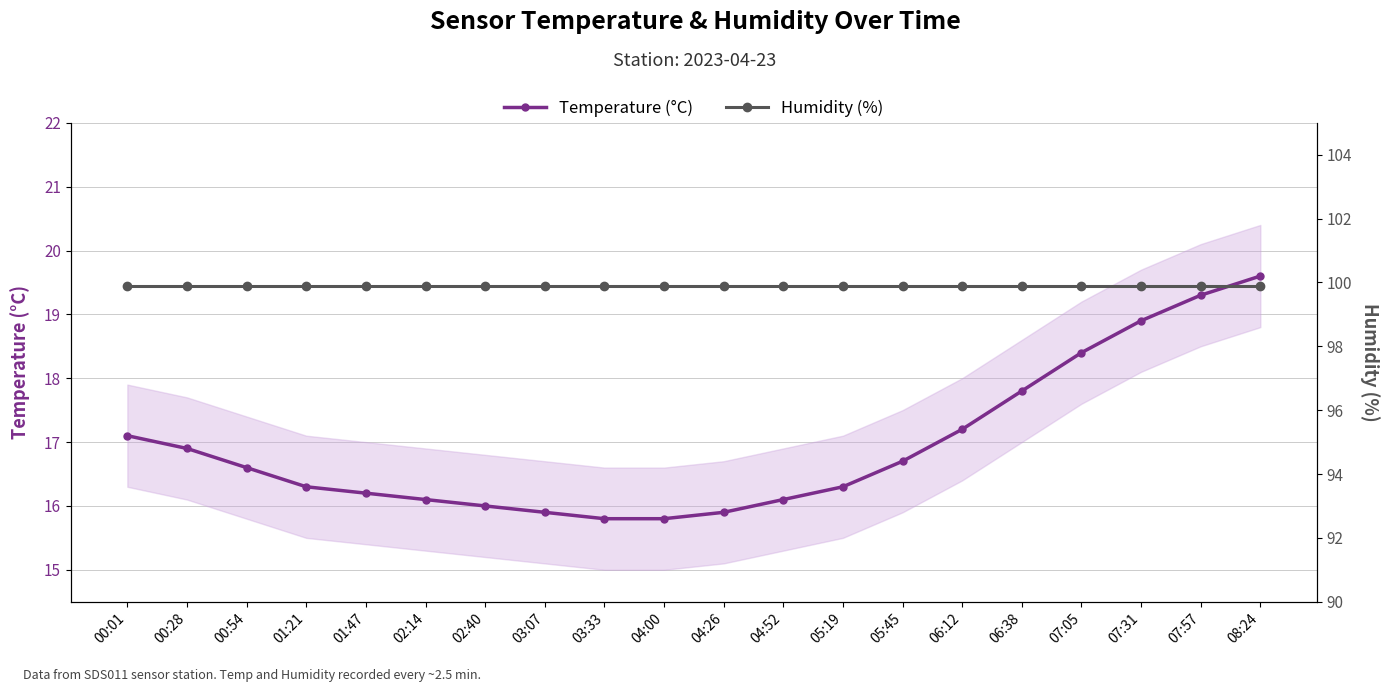

What are all the series names shown in the legend?

Temperature (°C), Humidity (%)